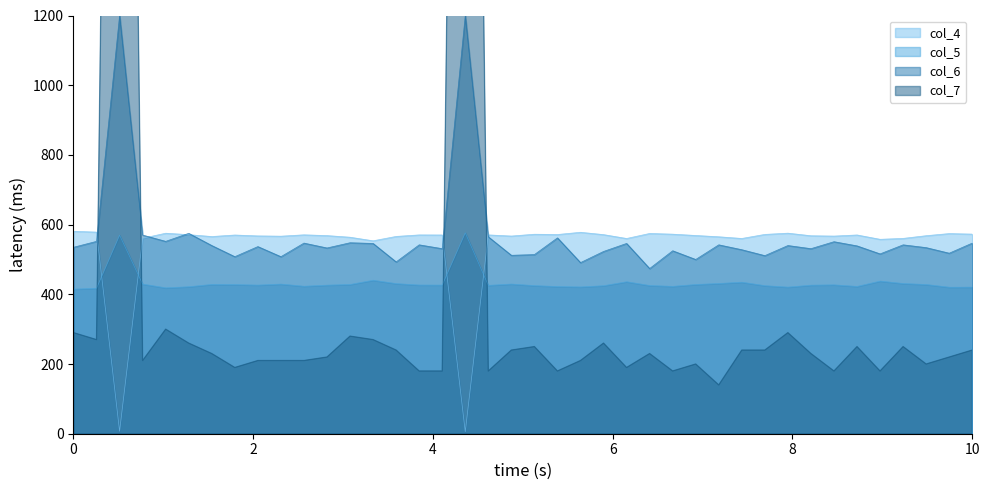

The col_6 series shows 250.0 at 17342. True or false?

True